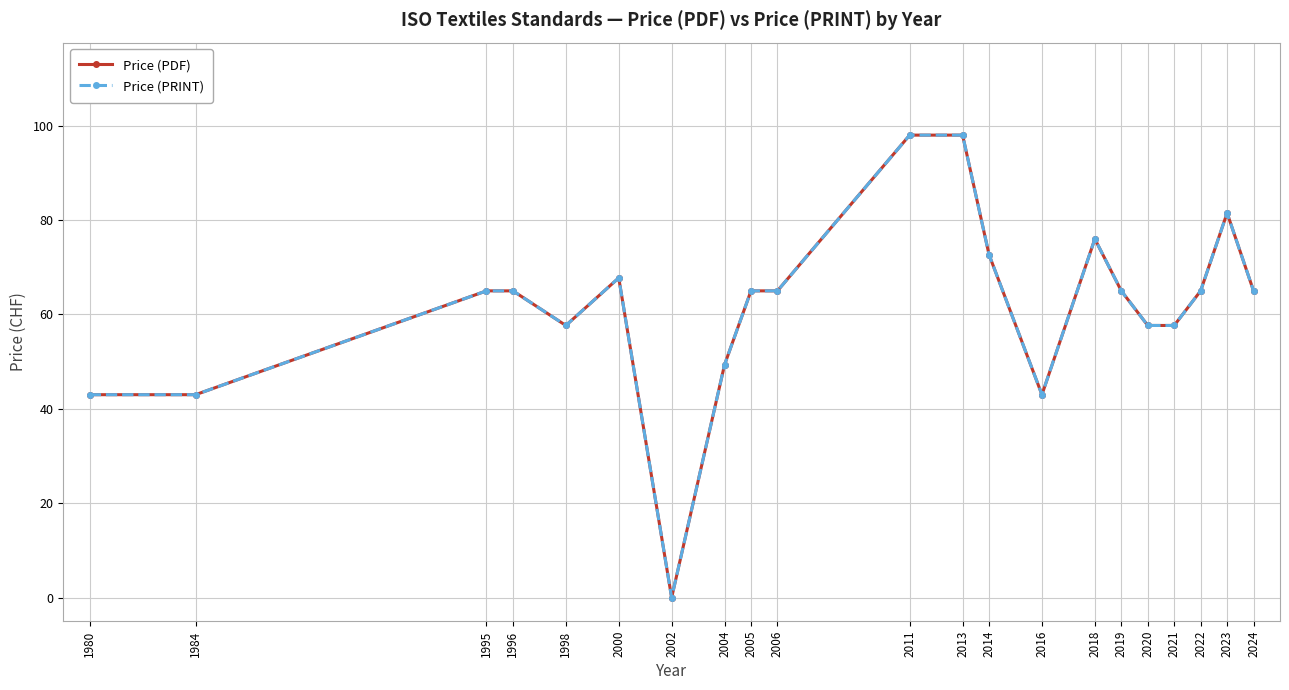

Rank the series at 2018 from lowest to highest value.

Price (PDF), Price (PRINT)